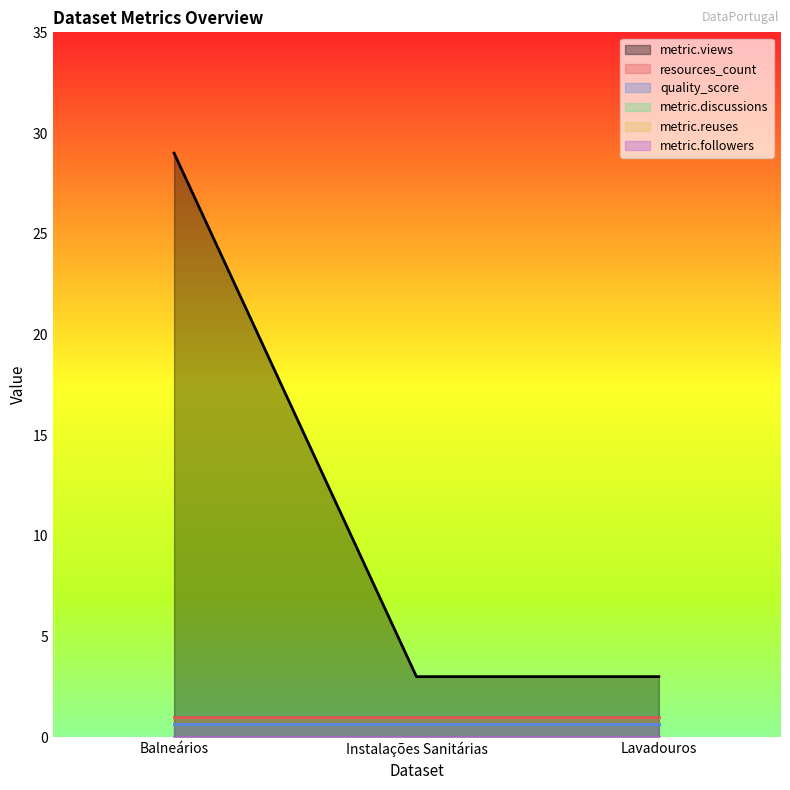

Count the metric.views values in the range 3 to 29.

3